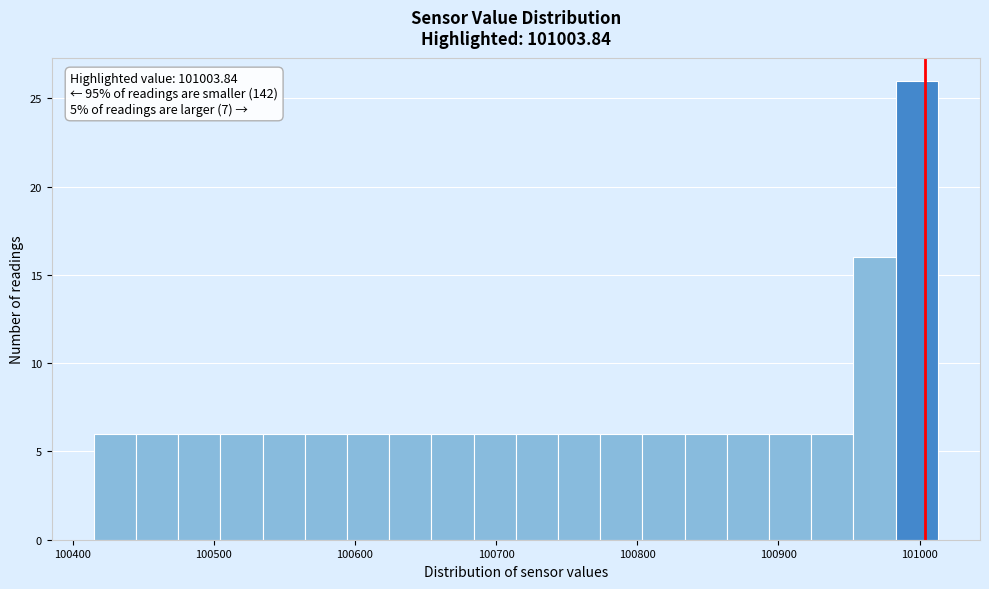

Around what value on the x-axis is the tallest bar? Give the approximate position of its centre, as read against the axis.

101000